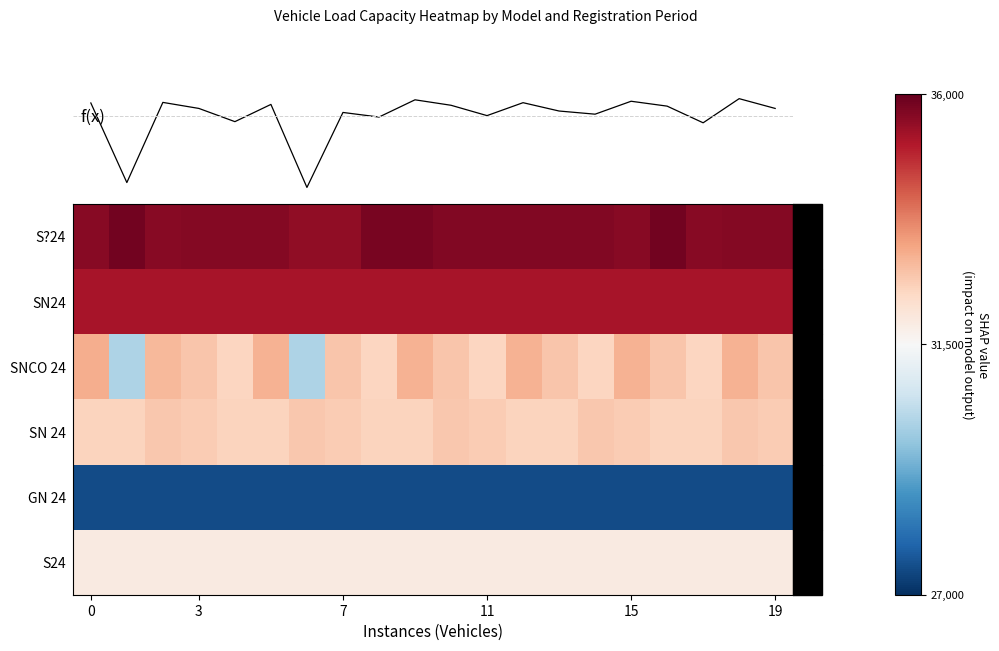

Which series has the widest spread of values?

SNCO 24